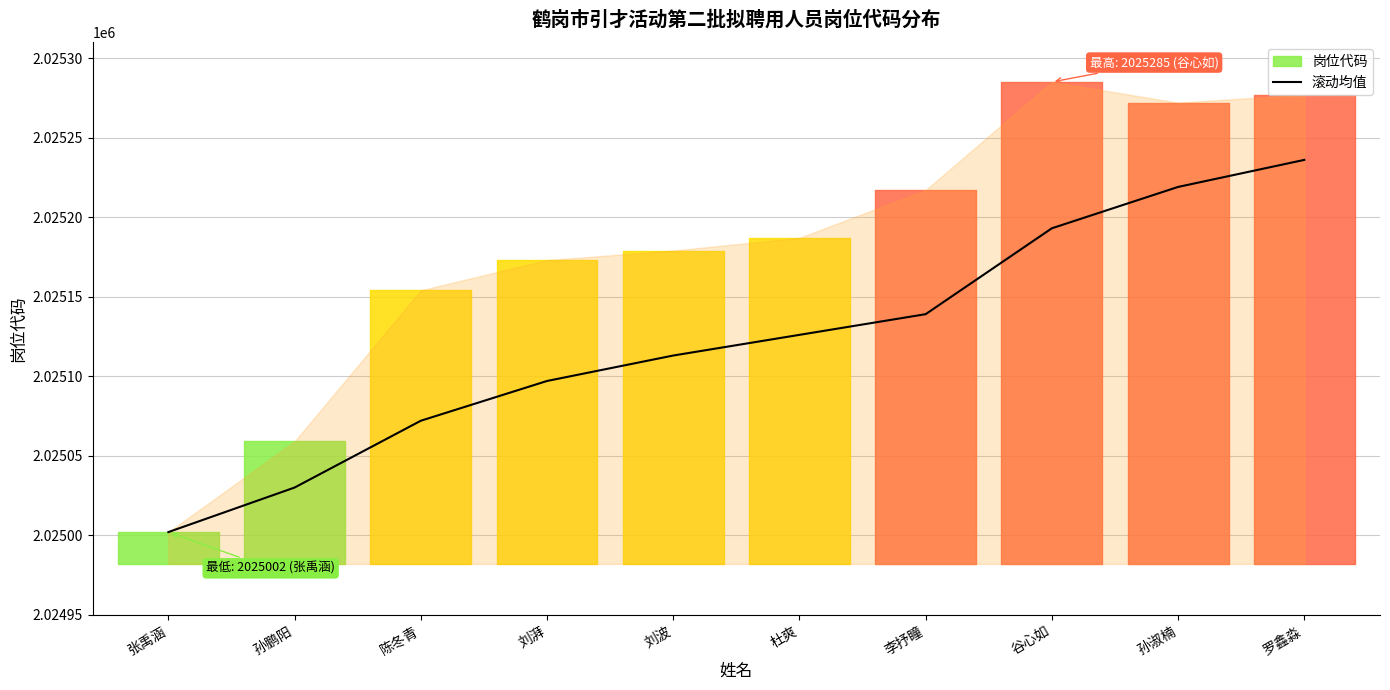

The 滚动均值 series shows 671803 at 陈冬青. True or false?

False